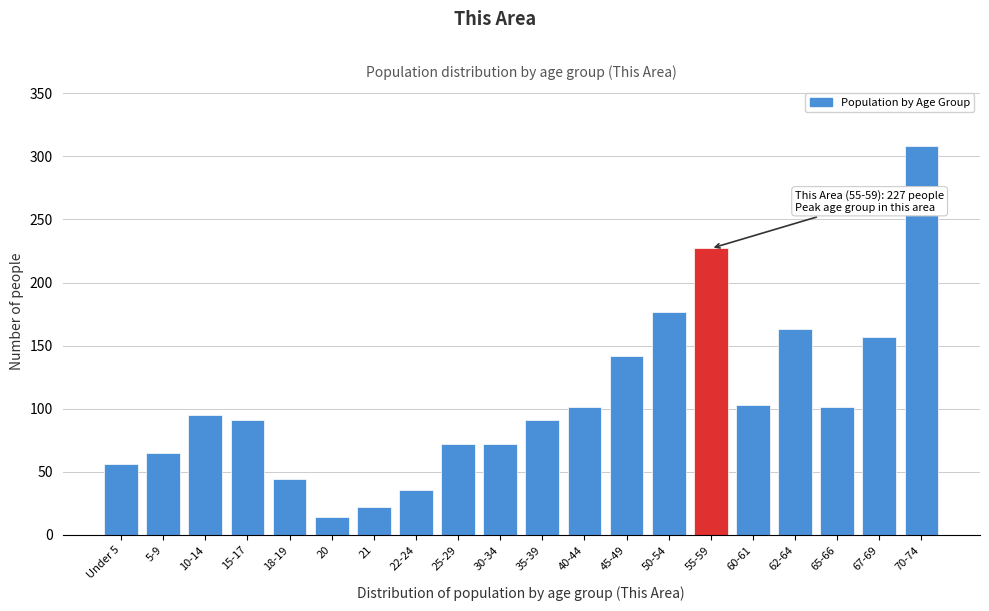

Reading right to left, list all the values displayed in this chart.

70-74=308	67-69=157	65-66=101	62-64=163	60-61=103	55-59=227	50-54=177	45-49=142	40-44=101	35-39=91	30-34=72	25-29=72	22-24=36	21=22	20=14	18-19=44	15-17=91	10-14=95	5-9=65	Under 5=56